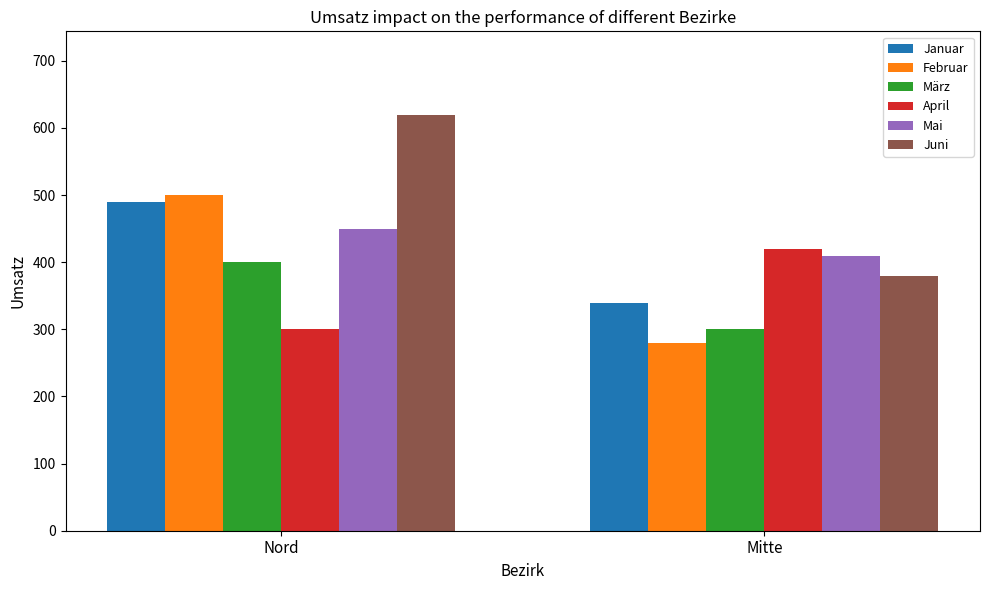

At which category is the sum across all series the highest?

Nord